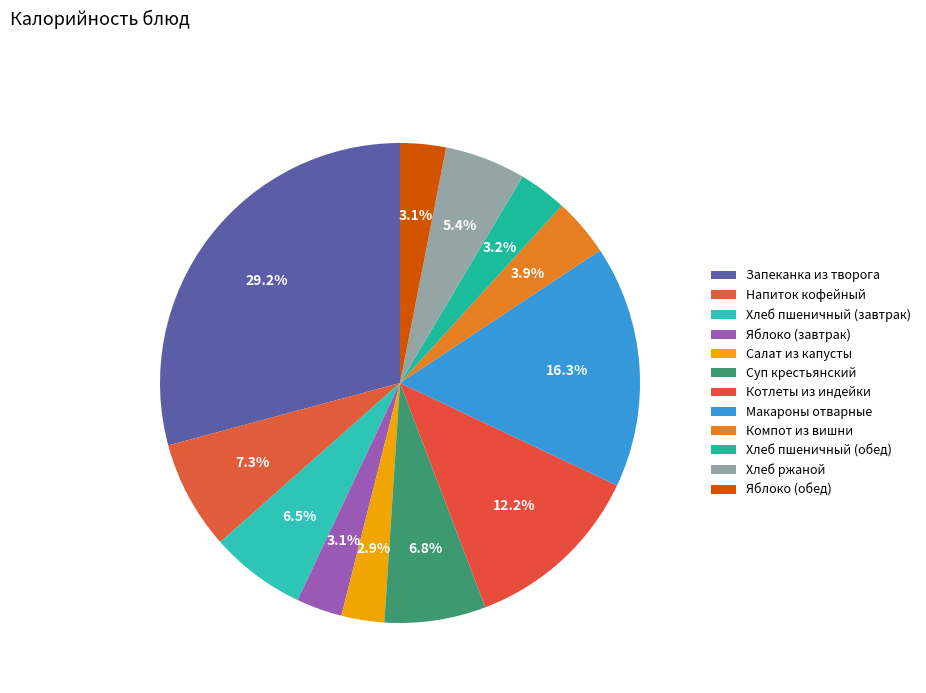

The Запеканка из творога slice represents 40% of the pie. True or false?

False